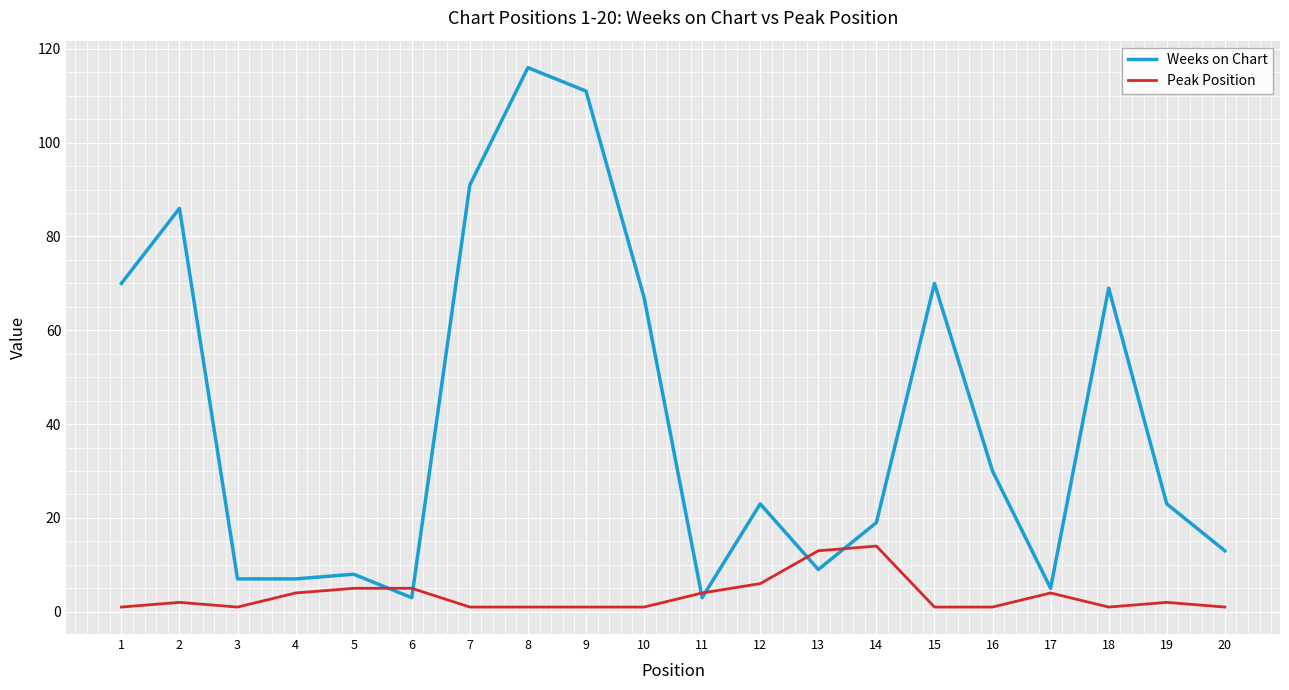

How many lines are shown in the chart?

2